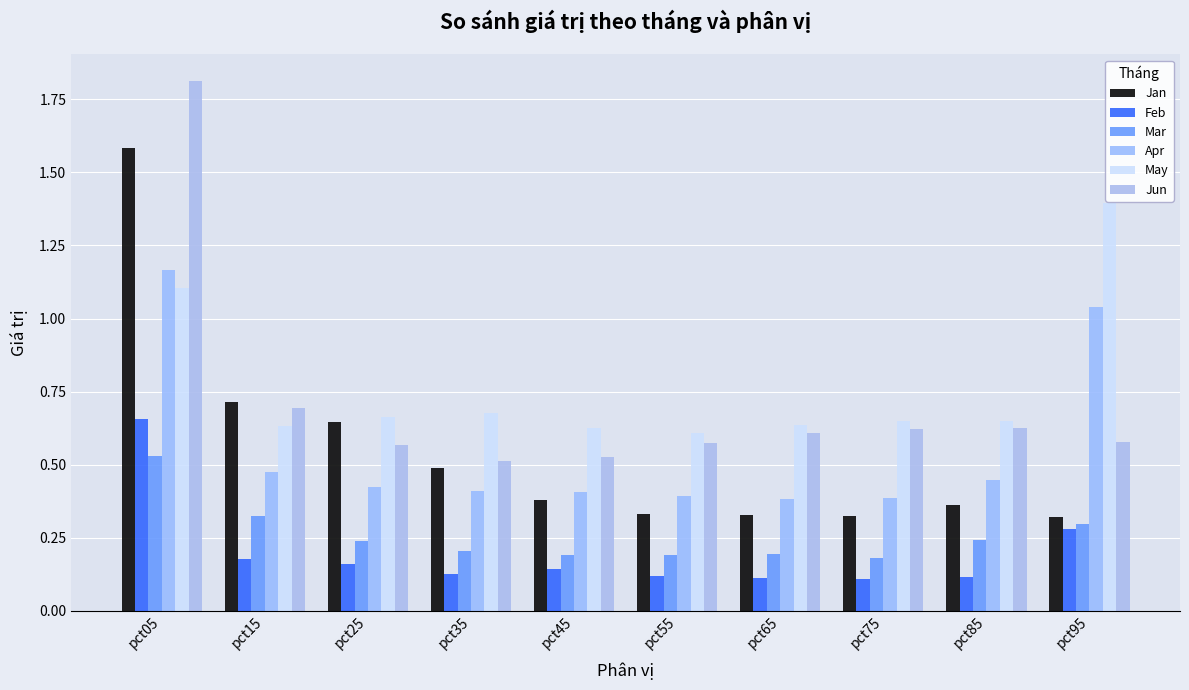

How many bars are there in total?

60